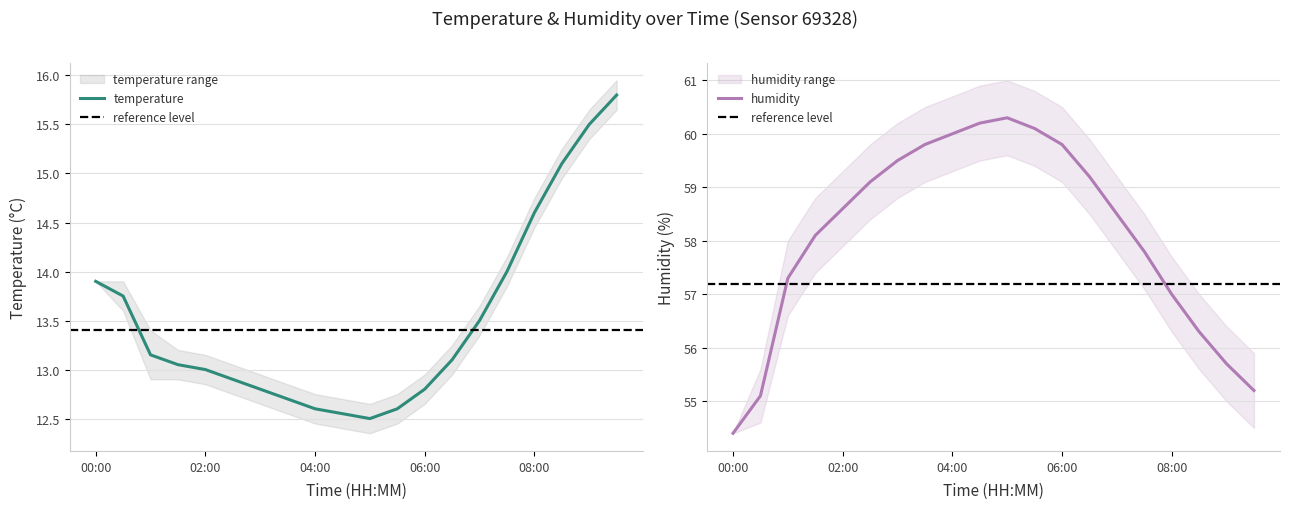

List the series in order of their peak value, lowest first.

temp_lower, temperature, temp_upper, hum_lower, humidity, hum_upper